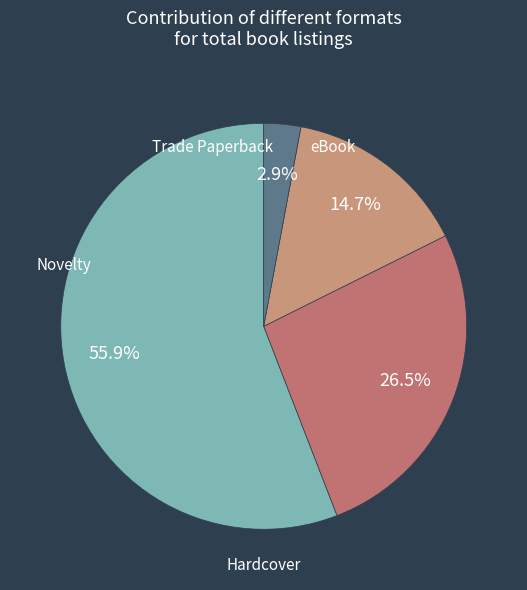

How many slices are in this pie chart?

4